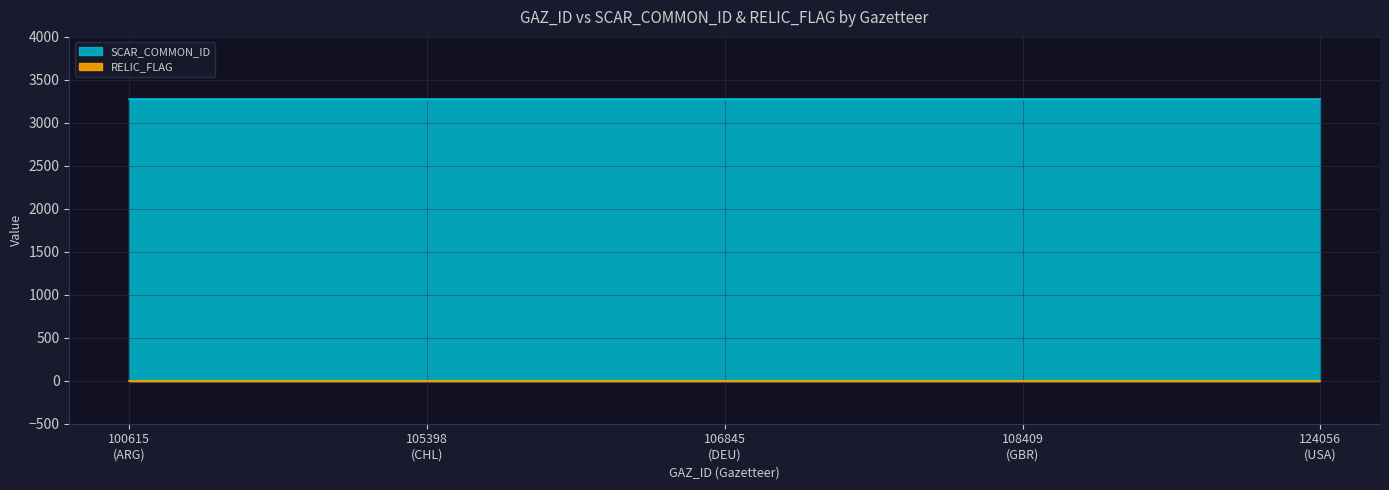

At how many categories does at least one series exceed 1443?

5